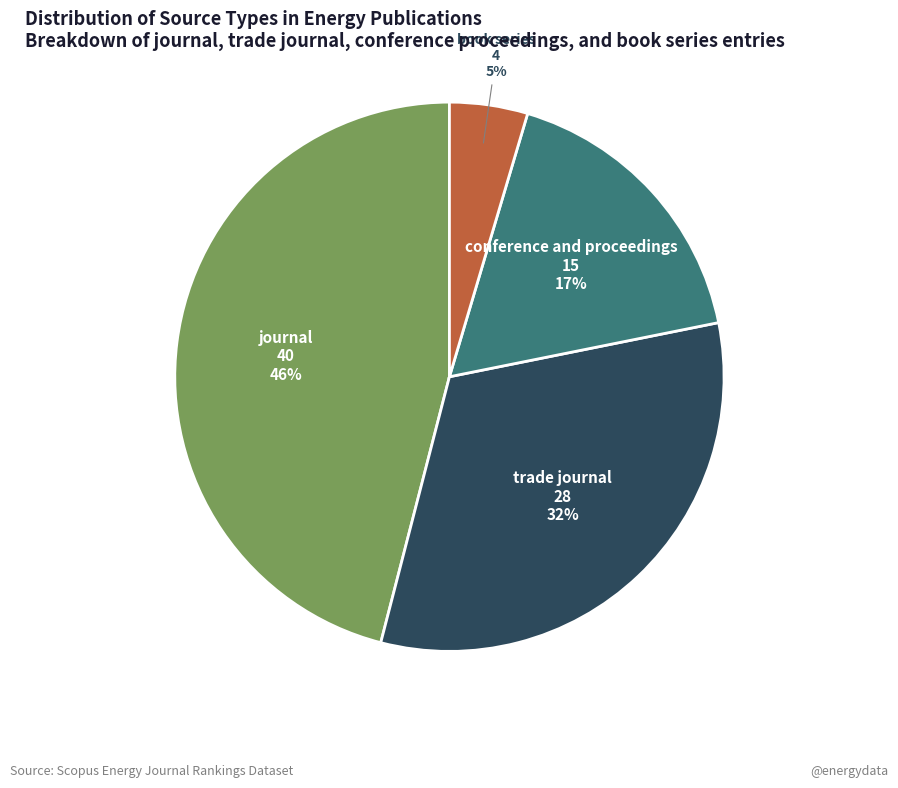

To the nearest percent, what is the average slice percentage?

25%